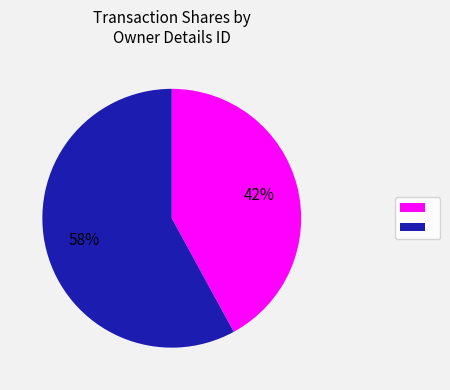

Does any single category account for the majority?

Yes